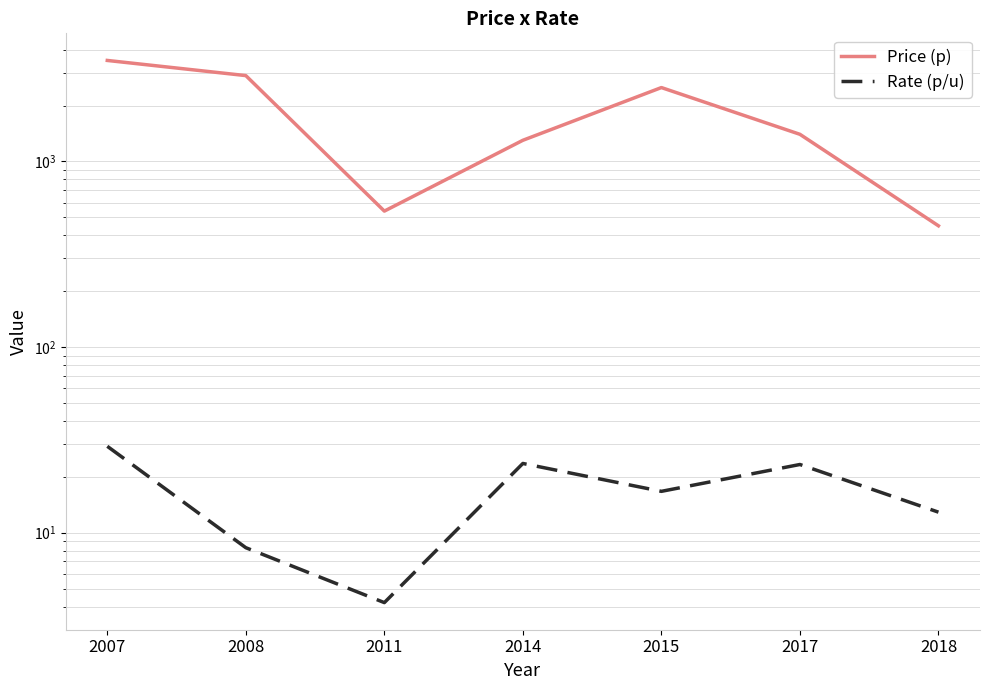

True or false: Price (p) and Rate (p/u) intersect in this chart.

False